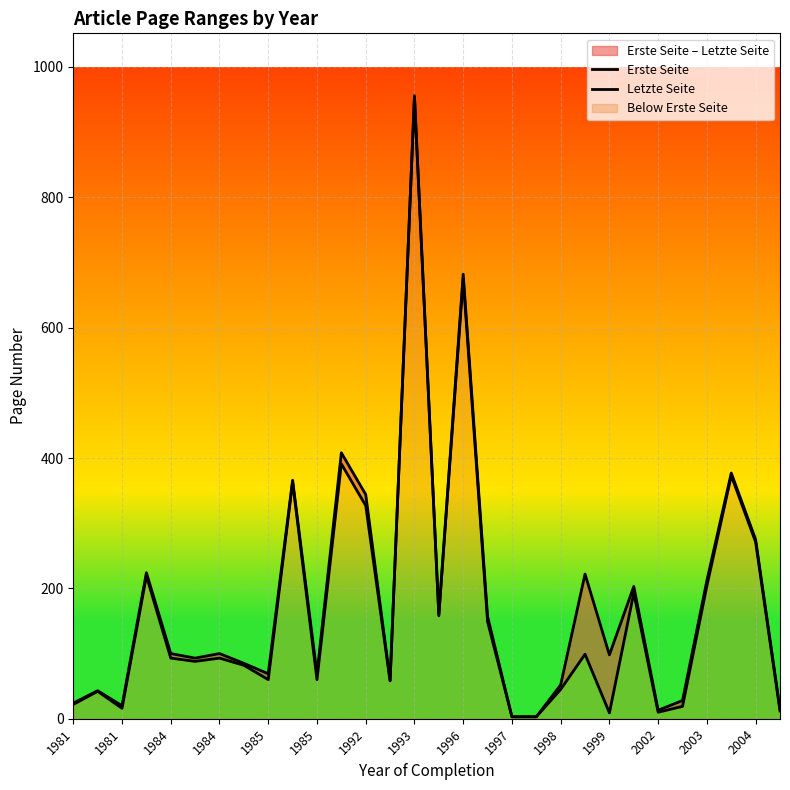

What is the maximum value shown in the chart?

956